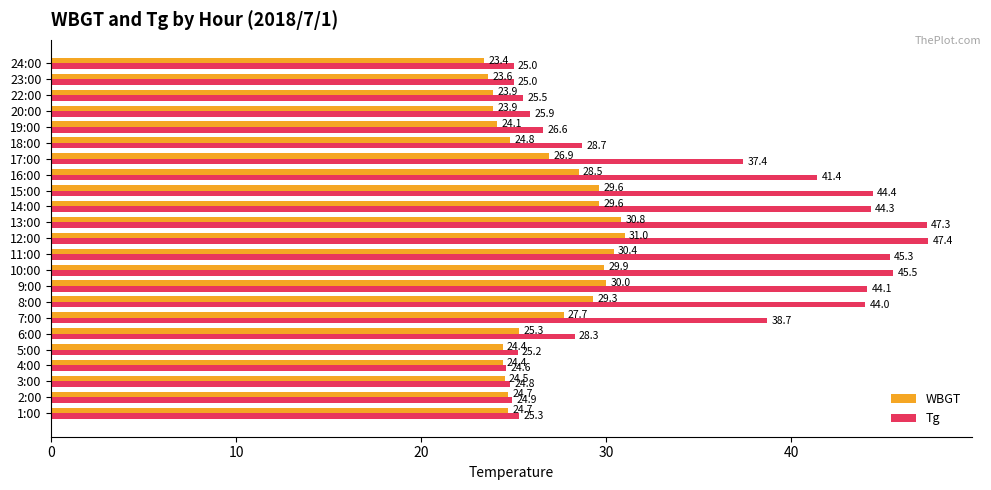

The WBGT series shows 43.7 at 10:00. True or false?

False